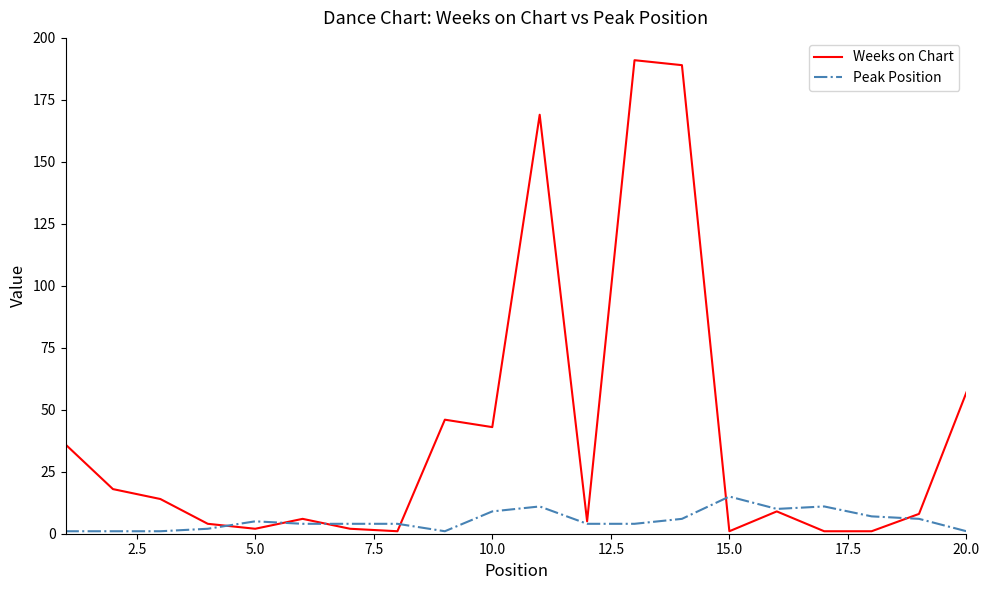

What is the highest value of the Peak Position series?

15